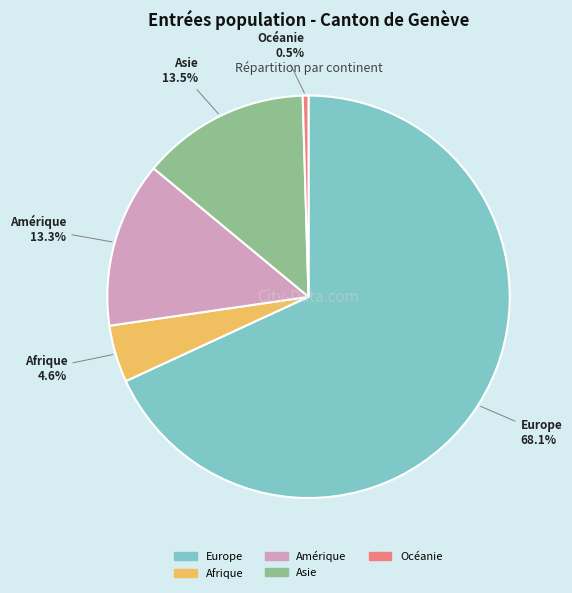

Between Europe and Océanie, which is larger?

Europe